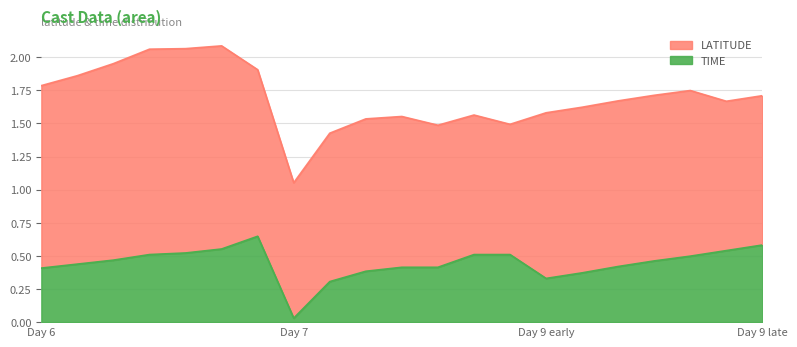

What are all the series names shown in the legend?

LATITUDE, TIME